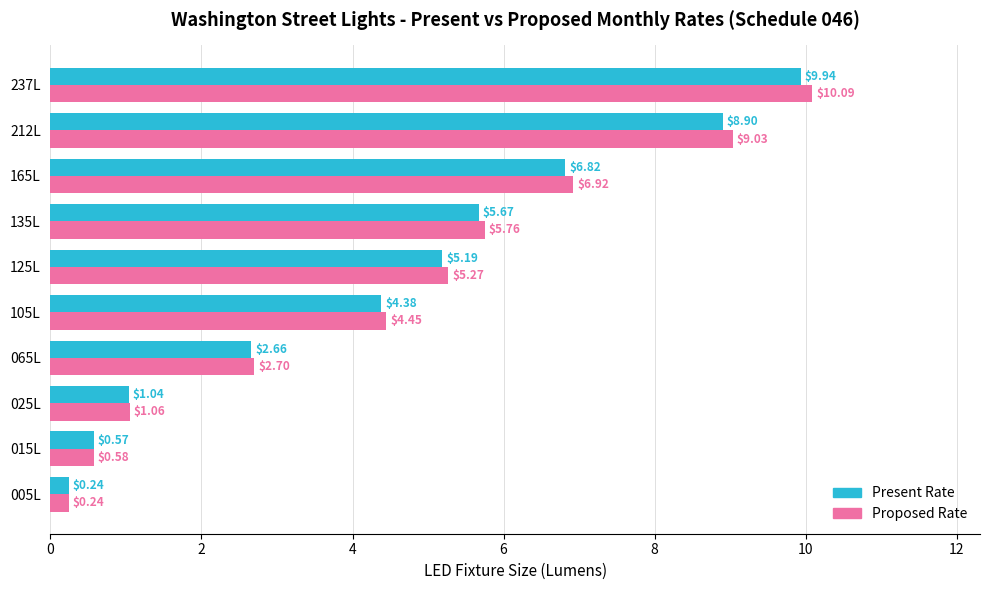

How many data points does each series have?

10